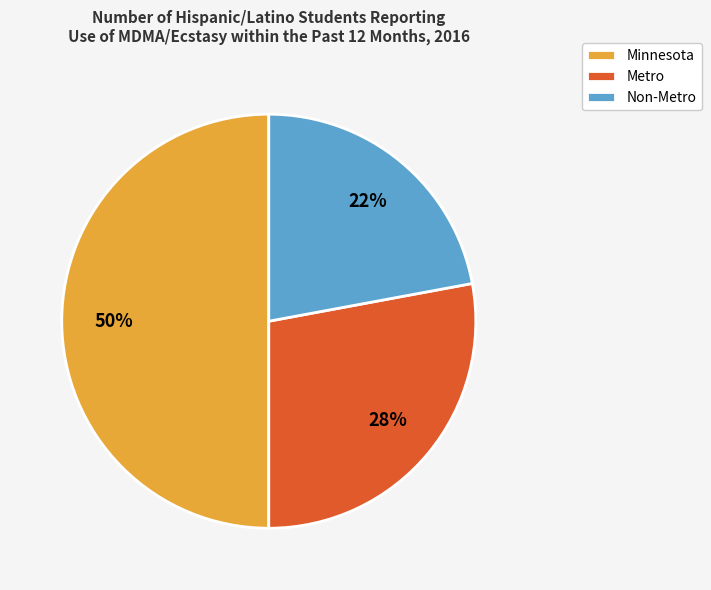

How many slices are in this pie chart?

3